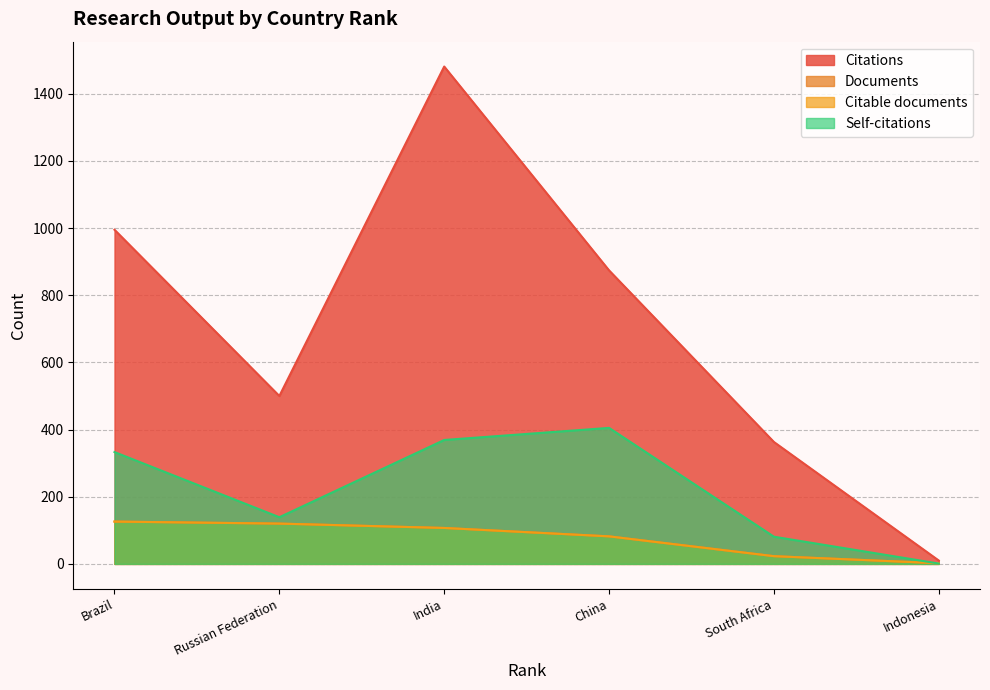

The Documents series shows 120 at Russian Federation. True or false?

True